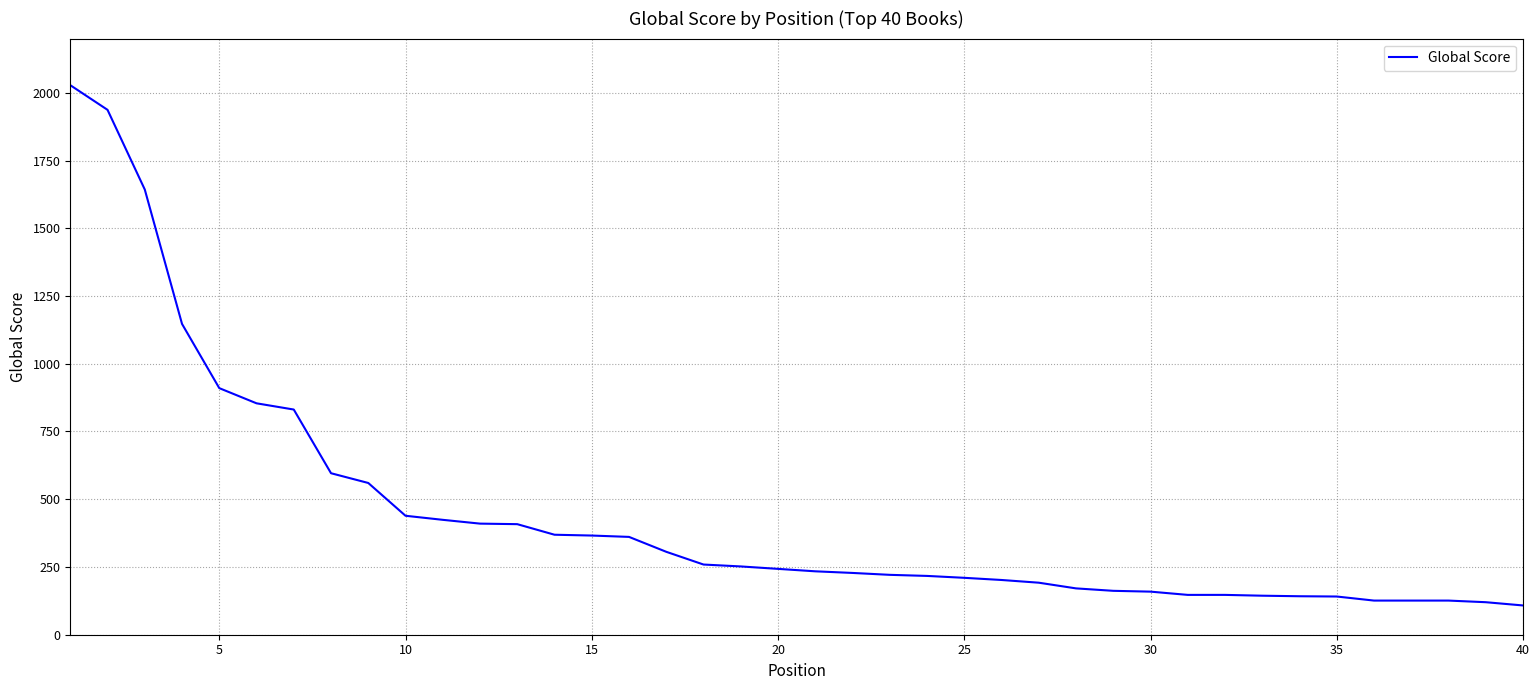

What is the greatest value displayed?

2028